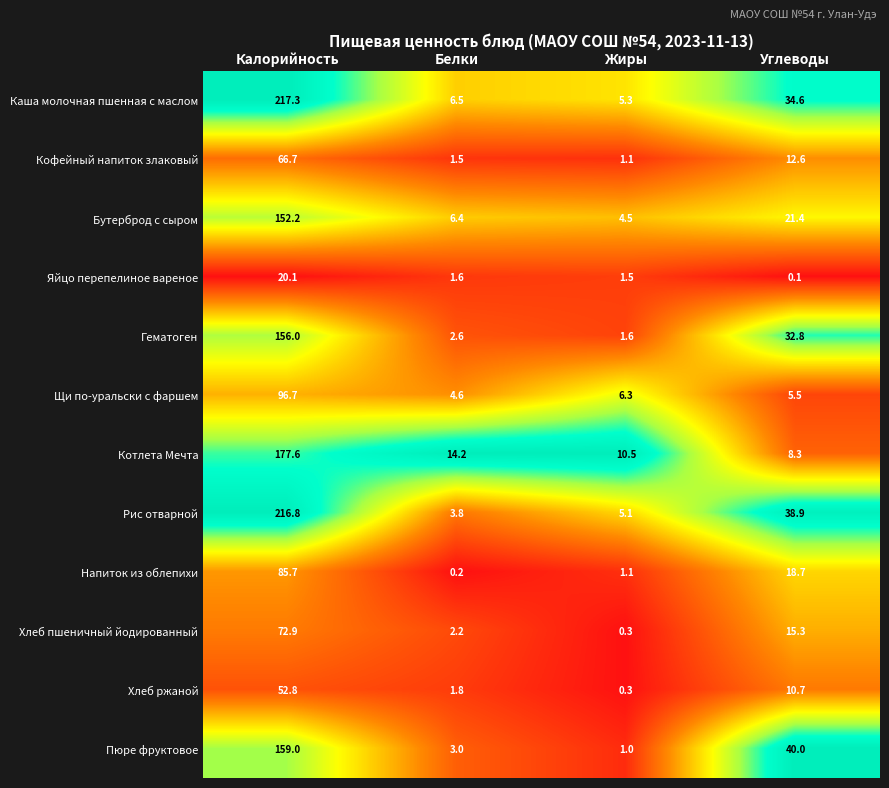

Which series has the largest range (max minus min)?

Рис отварной